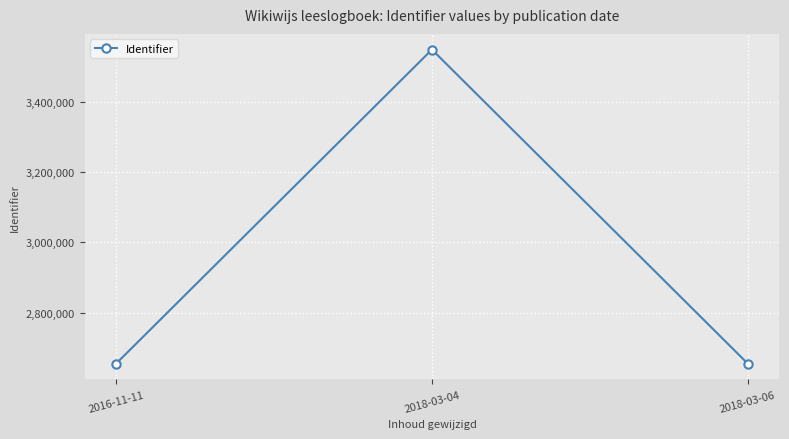

True or false: the data shows 1662633.0 at 2018-03-06.

False